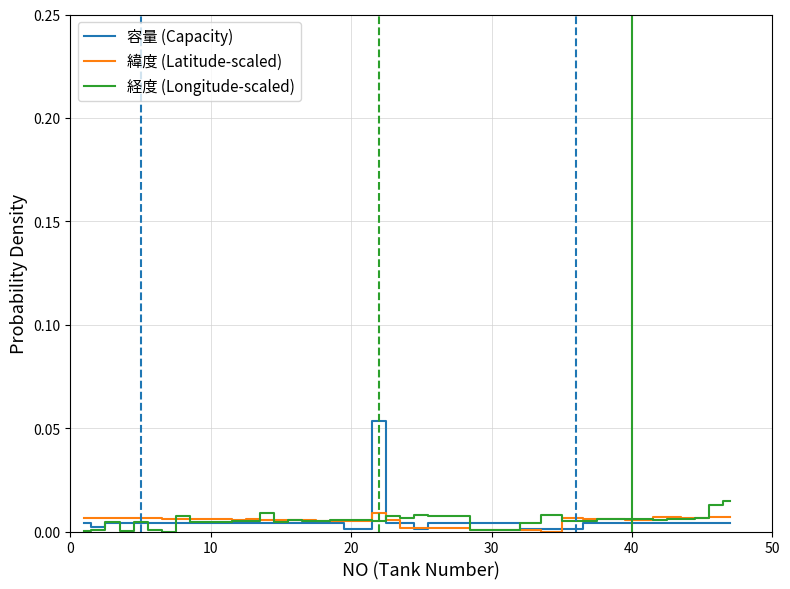

Which series has the largest range (max minus min)?

容量 (Capacity)